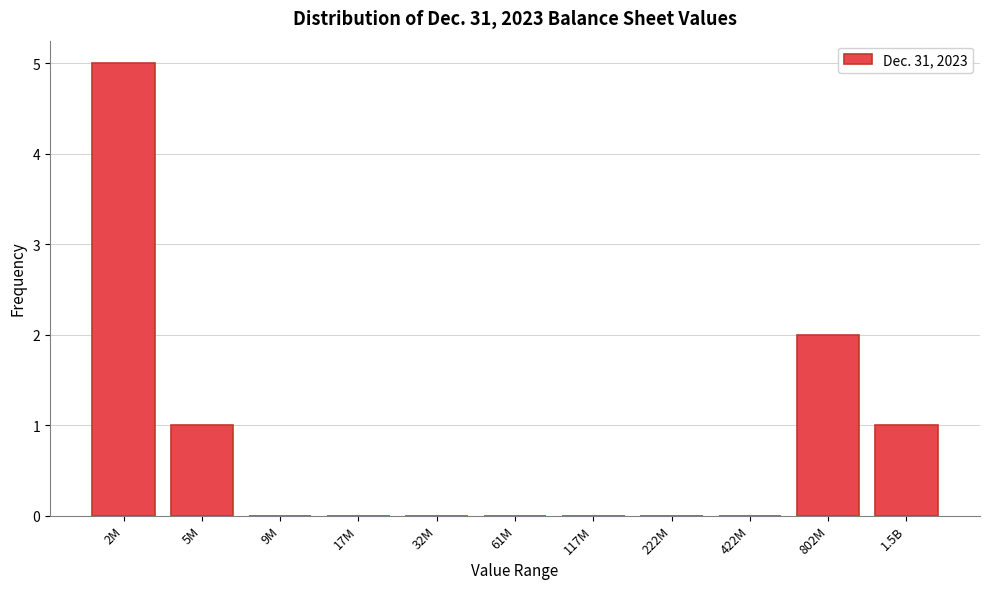

Reading right to left, list all the values displayed in this chart.

1.5B=1	802M=2	422M=0	222M=0	117M=0	61M=0	32M=0	17M=0	9M=0	5M=1	2M=5